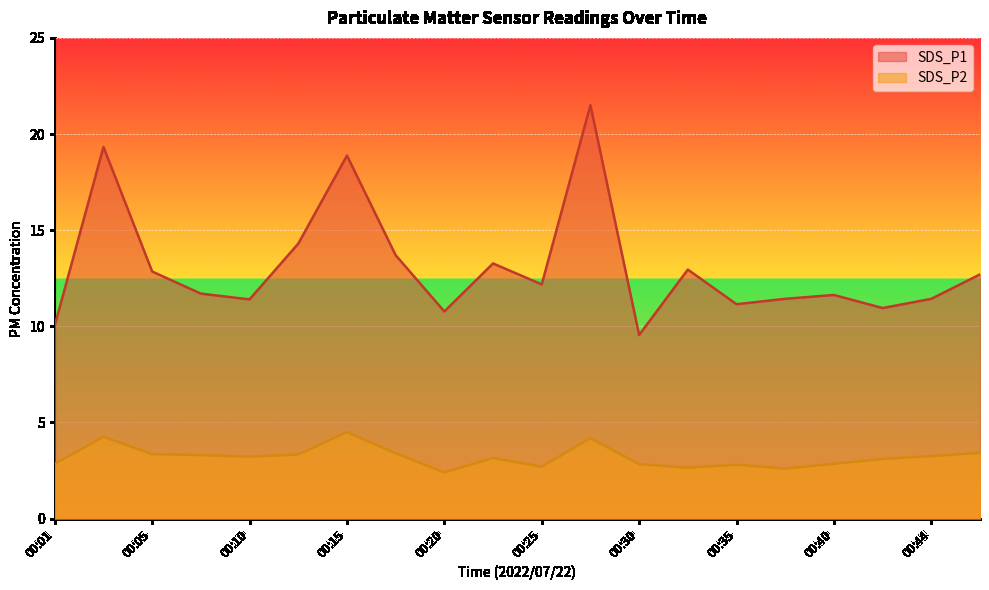

True or false: SDS_P2 and SDS_P1 cross at least once.

False